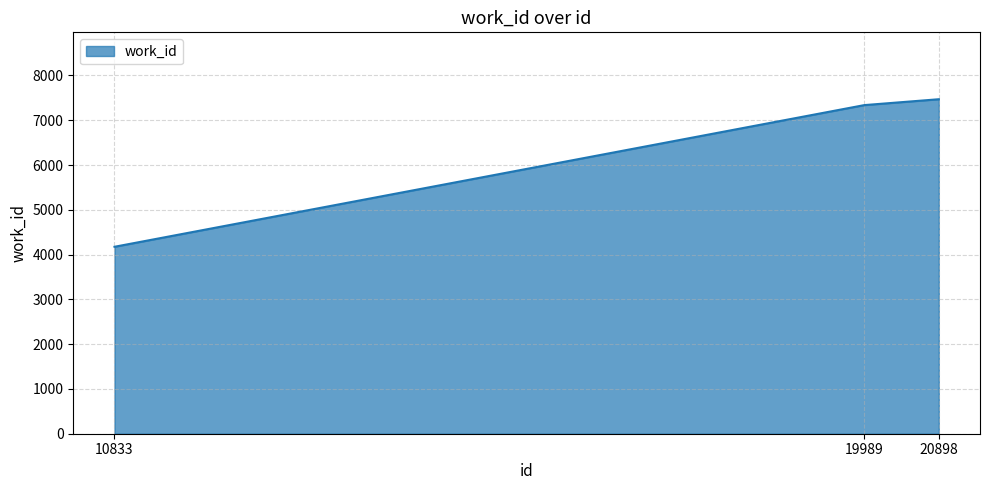

Rank the categories by value from highest to lowest.

20898, 19989, 10833